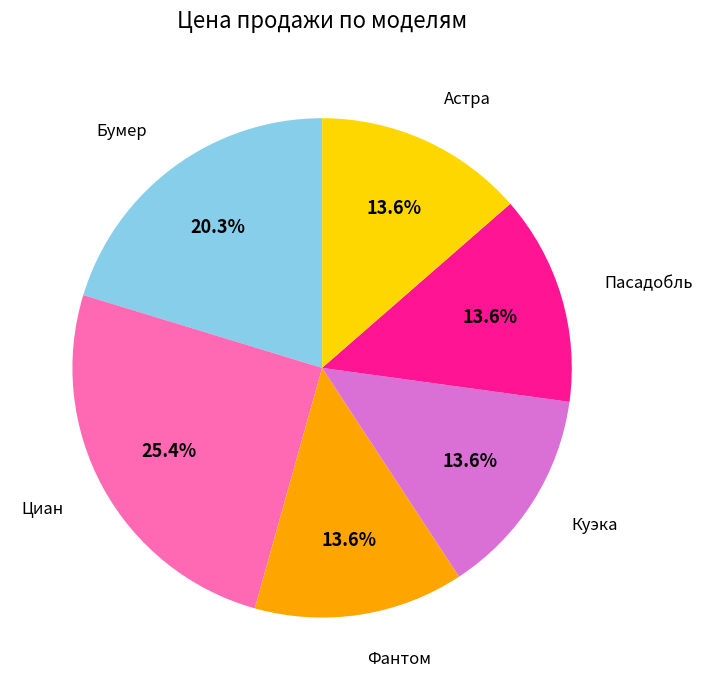

Between Бумер and Куэка, which is larger?

Бумер